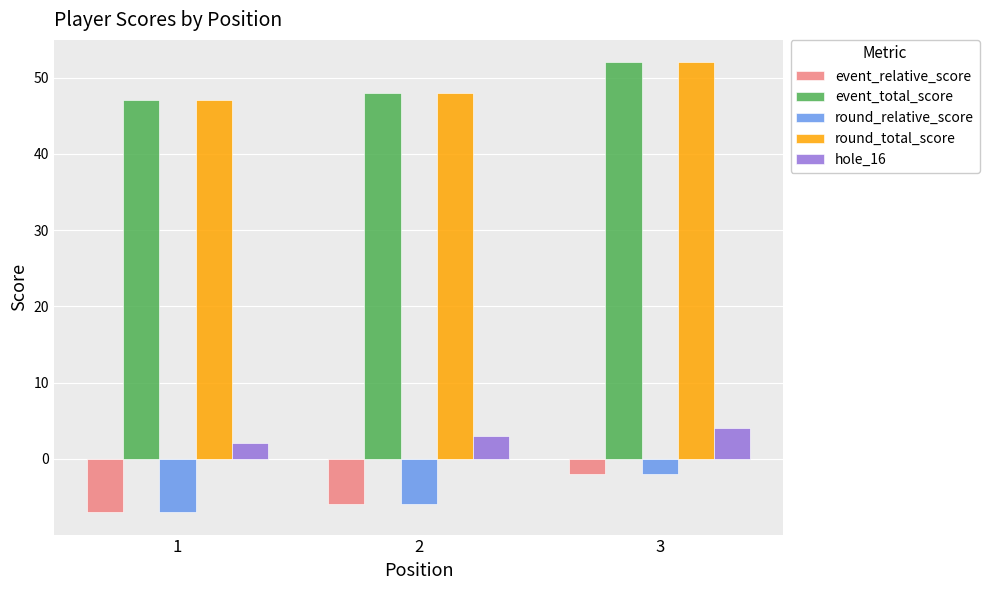

At which category is the sum across all series the highest?

3